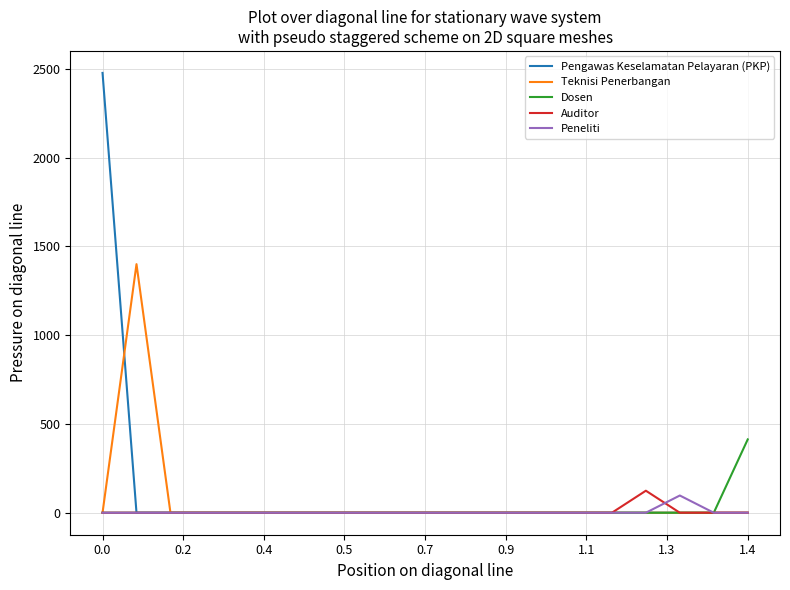

What is the highest value of the Auditor series?

124